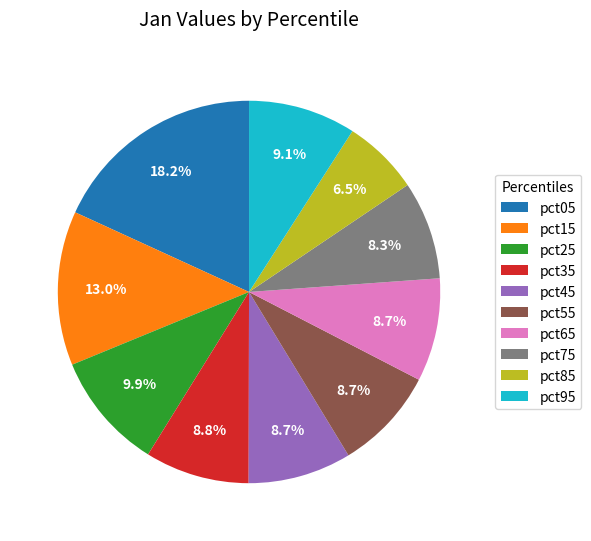

Count the number of slices in the pie.

10